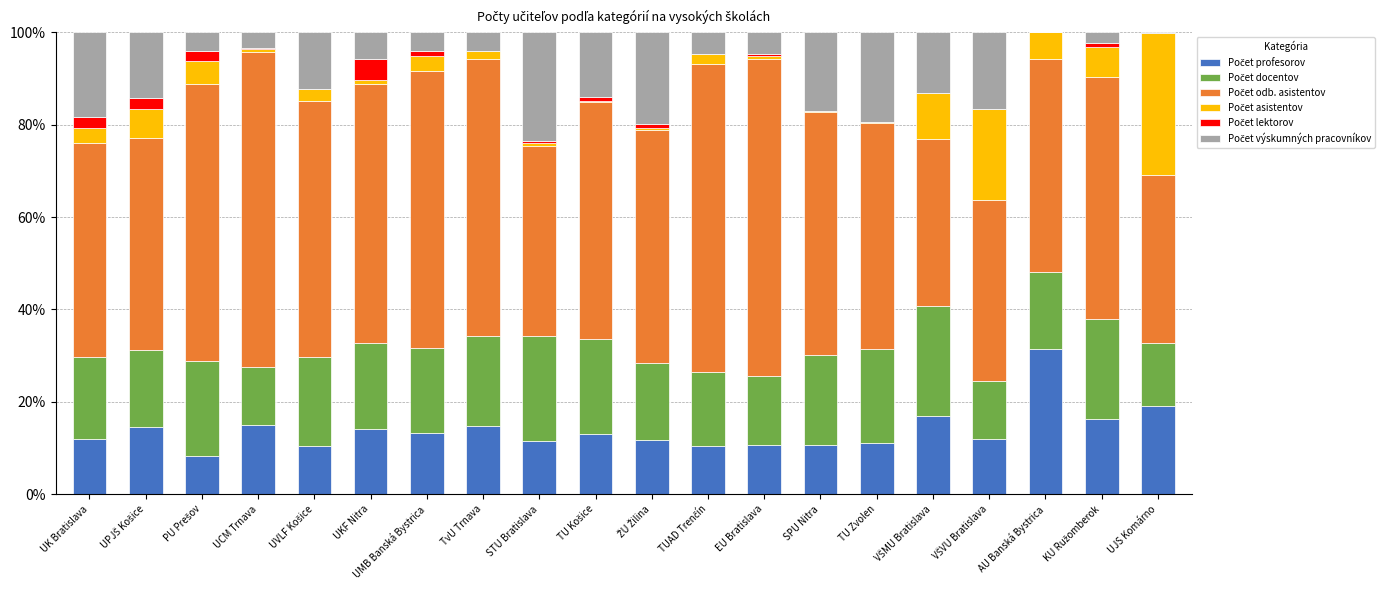

Does the chart contain stacked bars?

Yes